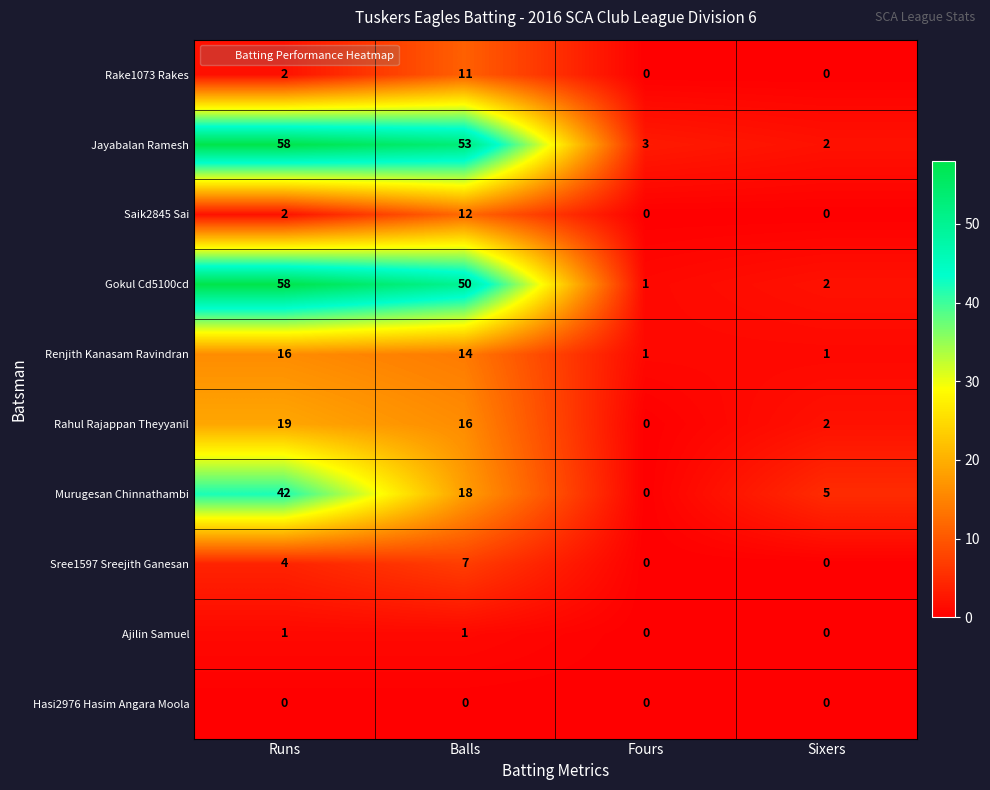

Which series has the largest range (max minus min)?

Gokul Cd5100cd